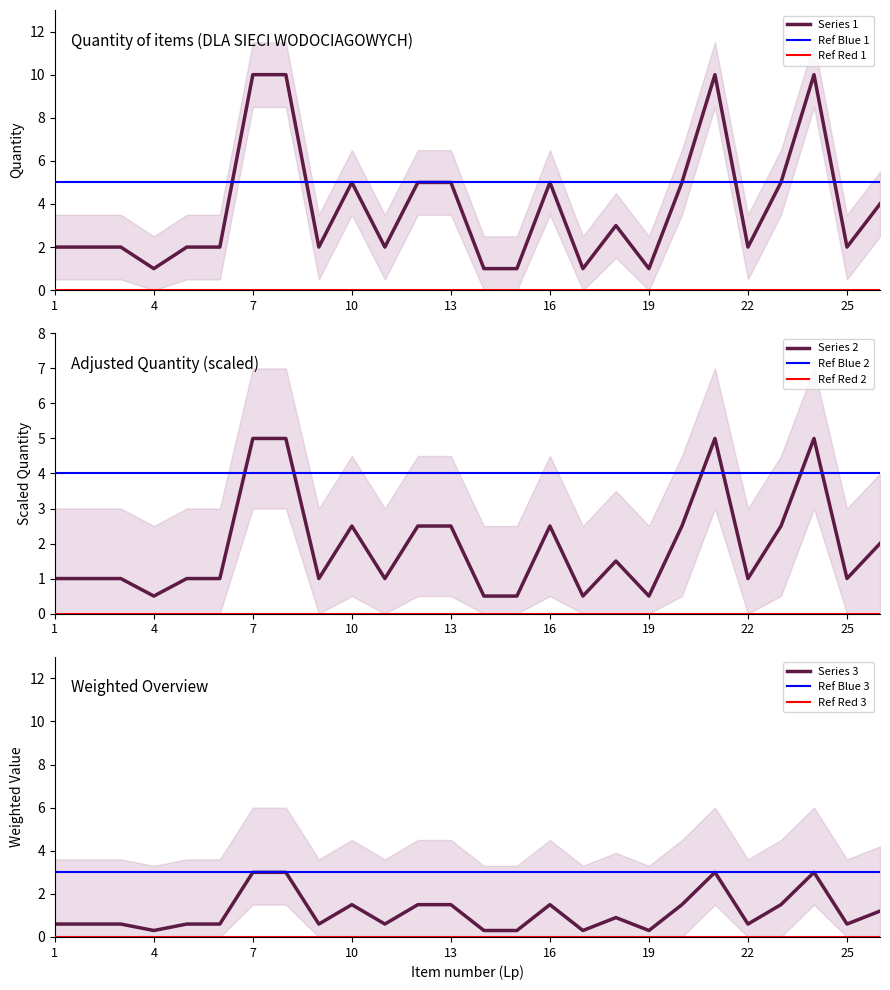

At which label is the value closest to 5?

10